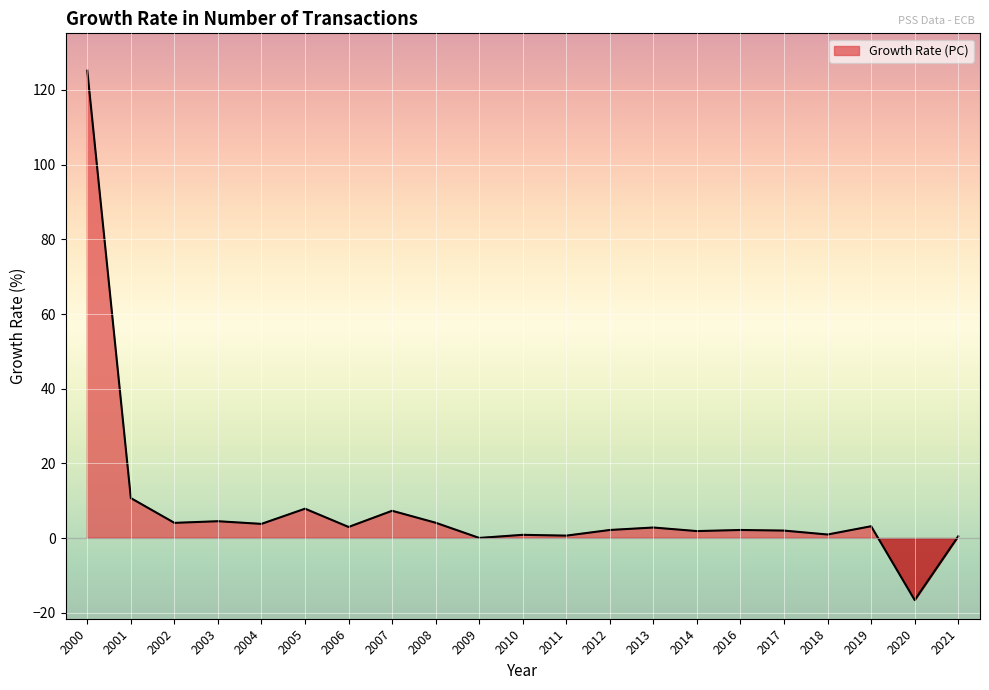

List the labels in order of value, smallest first.

2020, 2009, 2021, 2011, 2010, 2018, 2014, 2017, 2012, 2016, 2013, 2006, 2019, 2004, 2002, 2008, 2003, 2007, 2005, 2001, 2000